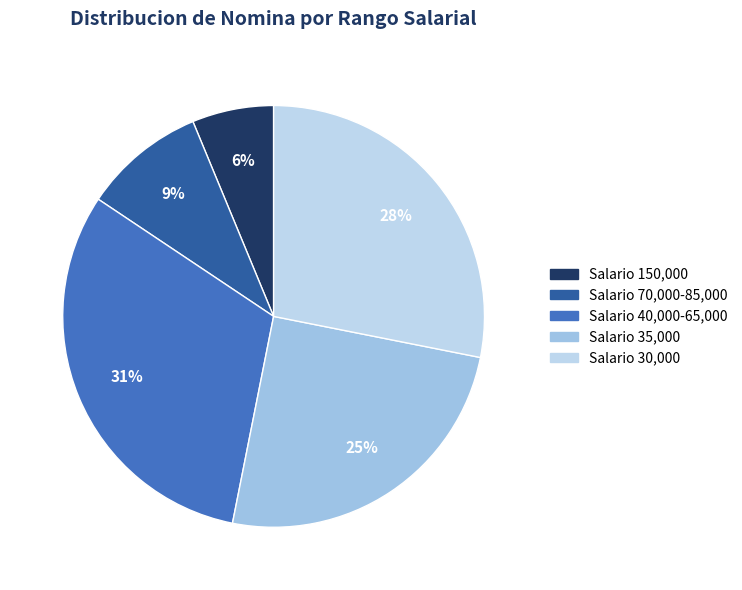

Count the number of slices in the pie.

5